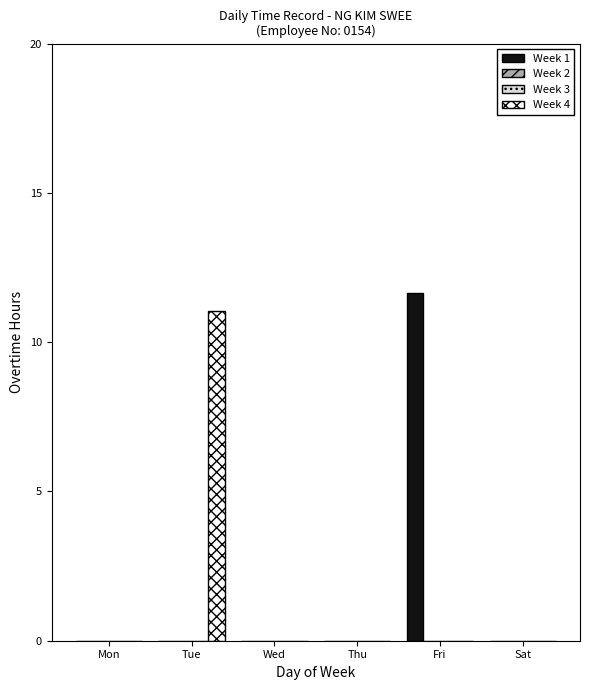

Between Mon and Sat, which is larger?

Mon